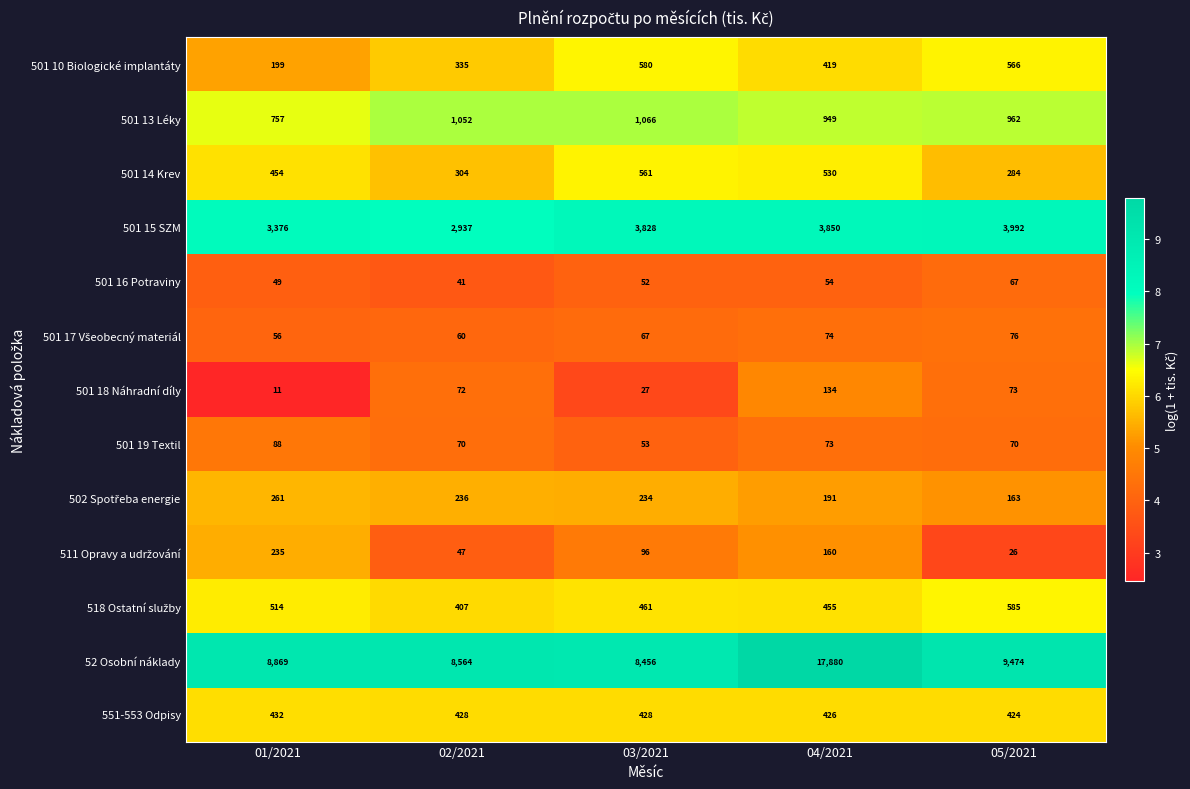

The 501 14 Krev series shows 468 at 05/2021. True or false?

False